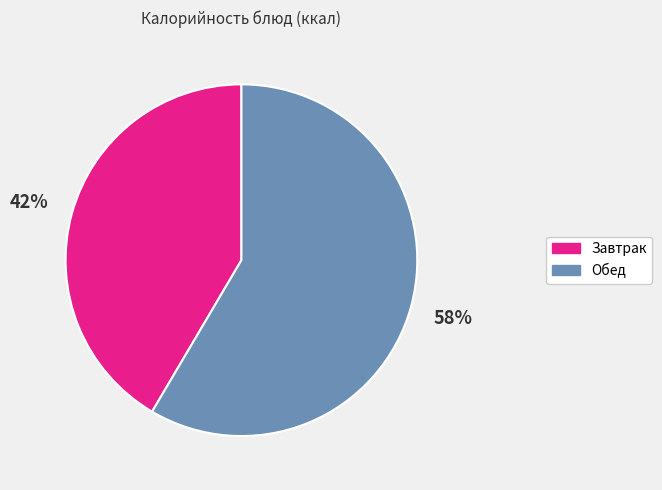

Count the number of slices in the pie.

2